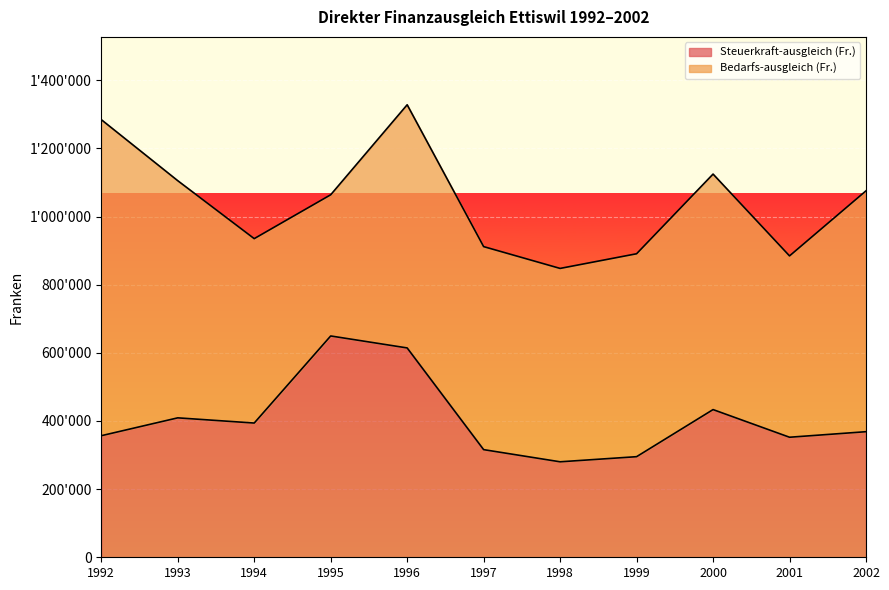

How many points are lower than both their immediate neighbors (excluding endpoints)?

3